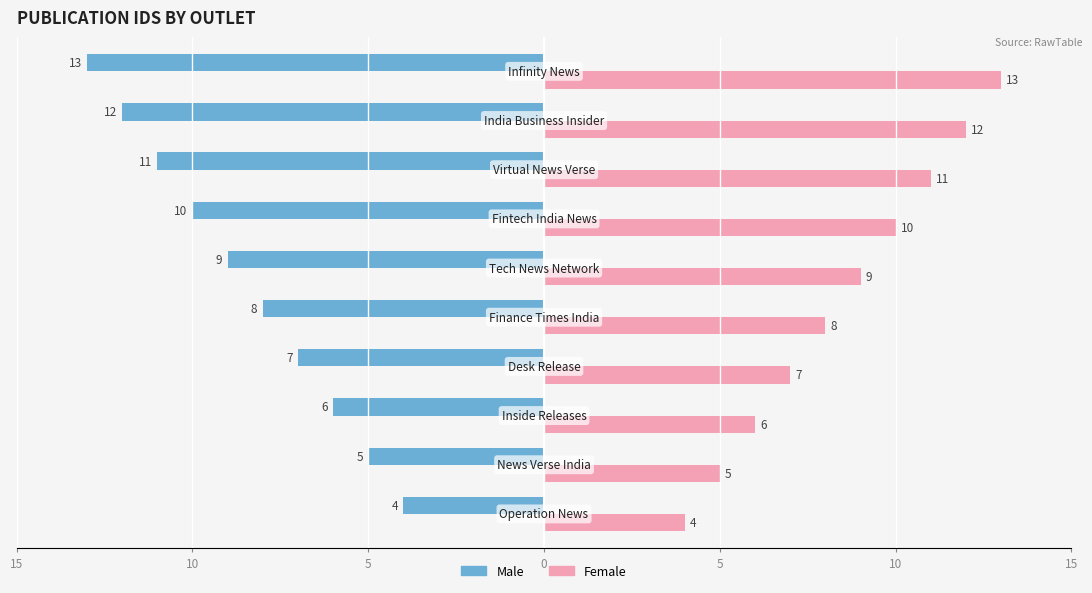

Are the bars grouped side by side (vs. stacked)?

Yes